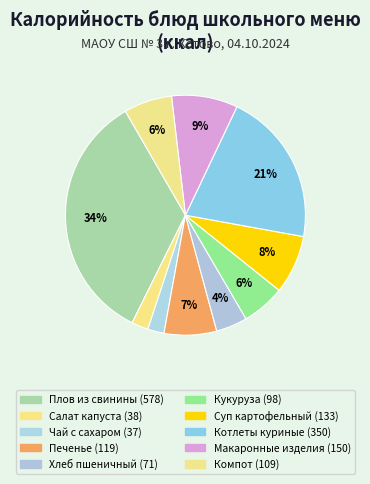

How many slices are in this pie chart?

10